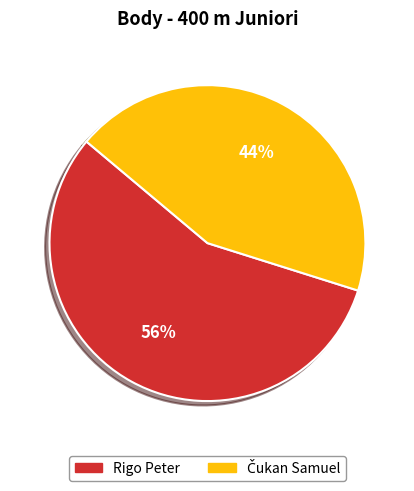

To the nearest percent, what percentage of the pie is Rigo Peter?

56%